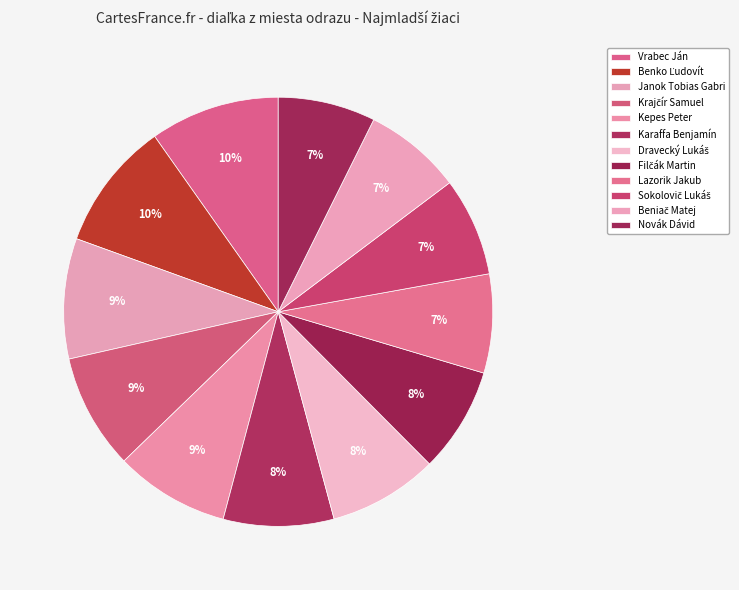

To the nearest percent, what percentage of the pie is Karaffa Benjamín?

8%